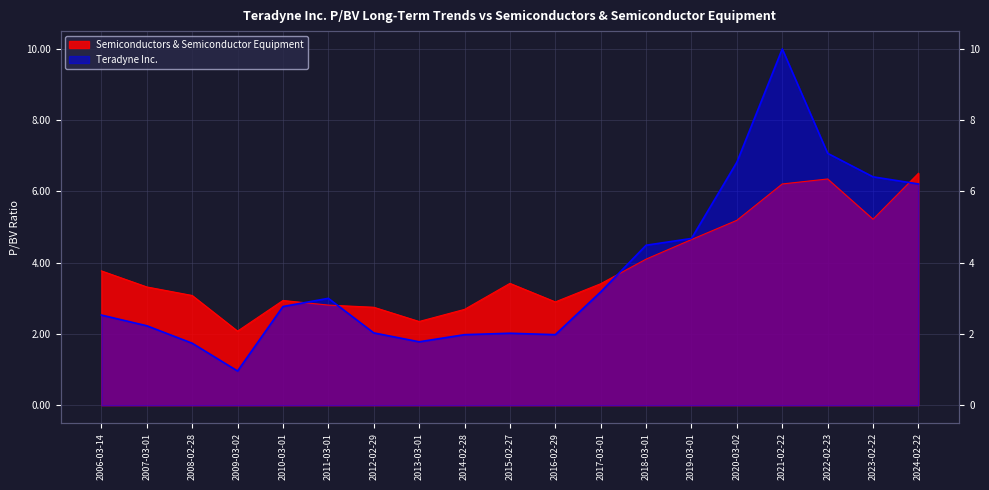

Which has a higher value, 2015-02-27 or 2009-03-02?

2015-02-27